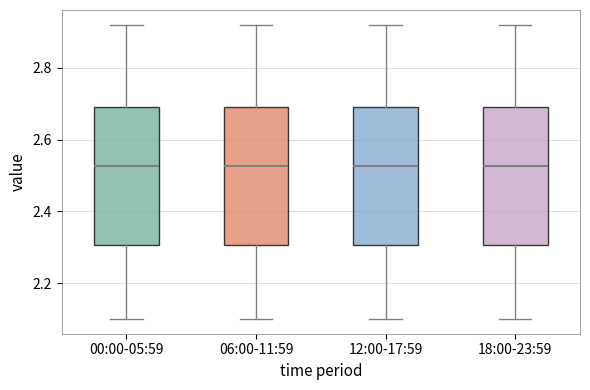

Reading left to right, transcribe this box plot: for each box, give where its median line is, the range the box spans, and where its two whiskers end, as read against the y-axis. The values are not printed on the chart, so give them approximately, as read against the axis.

00:00-05:59: median 2.52, box 2.30 to 2.70, whiskers 2.10 to 2.92
06:00-11:59: median 2.52, box 2.30 to 2.70, whiskers 2.10 to 2.92
12:00-17:59: median 2.52, box 2.30 to 2.70, whiskers 2.10 to 2.92
18:00-23:59: median 2.52, box 2.30 to 2.70, whiskers 2.10 to 2.92